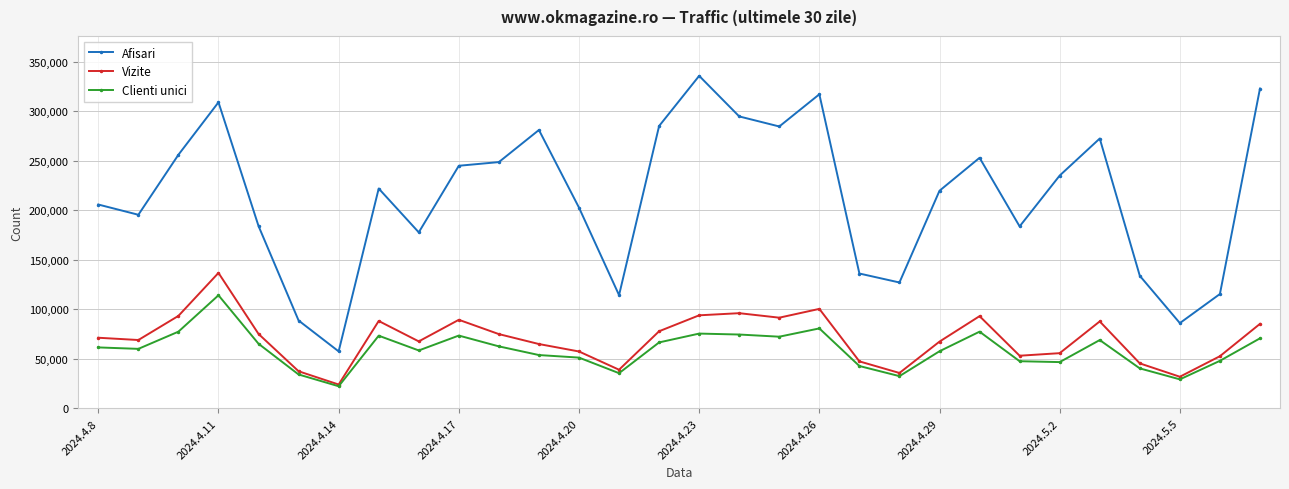

Rank the series by their maximum value, from highest to lowest.

Afisari, Vizite, Clienti unici